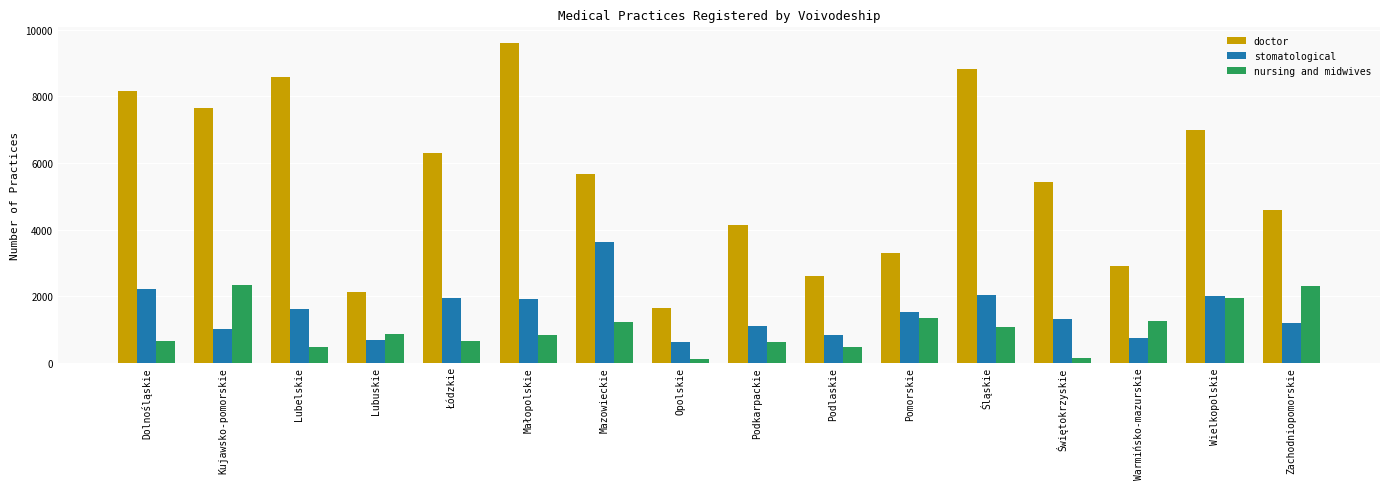

At which label does stomatological first exceed 1509?

Dolnośląskie